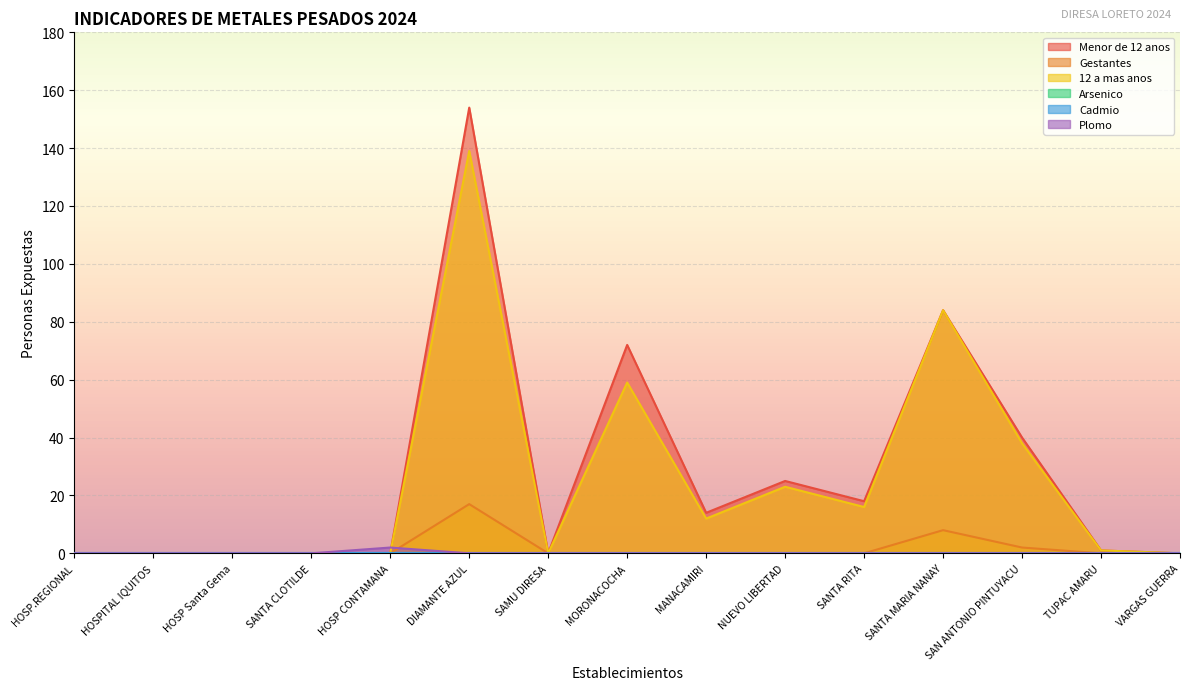

What is the sum of all Plomo values?

2